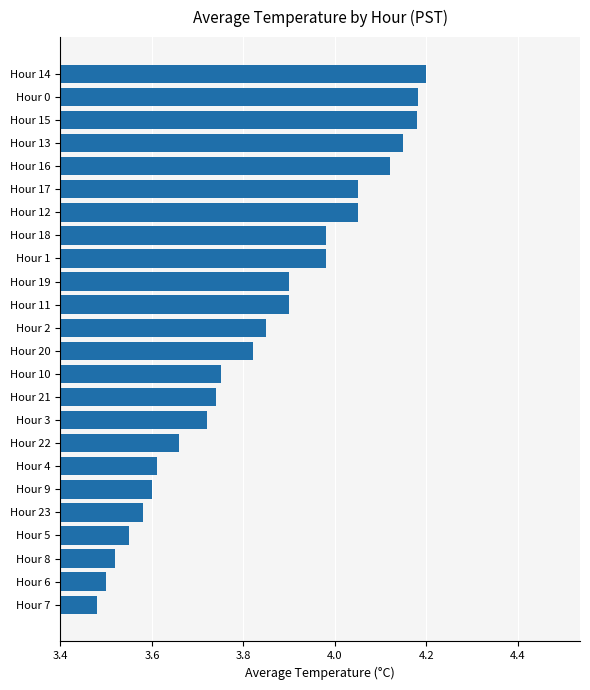

What is the difference between the maximum and second lowest values?

0.7